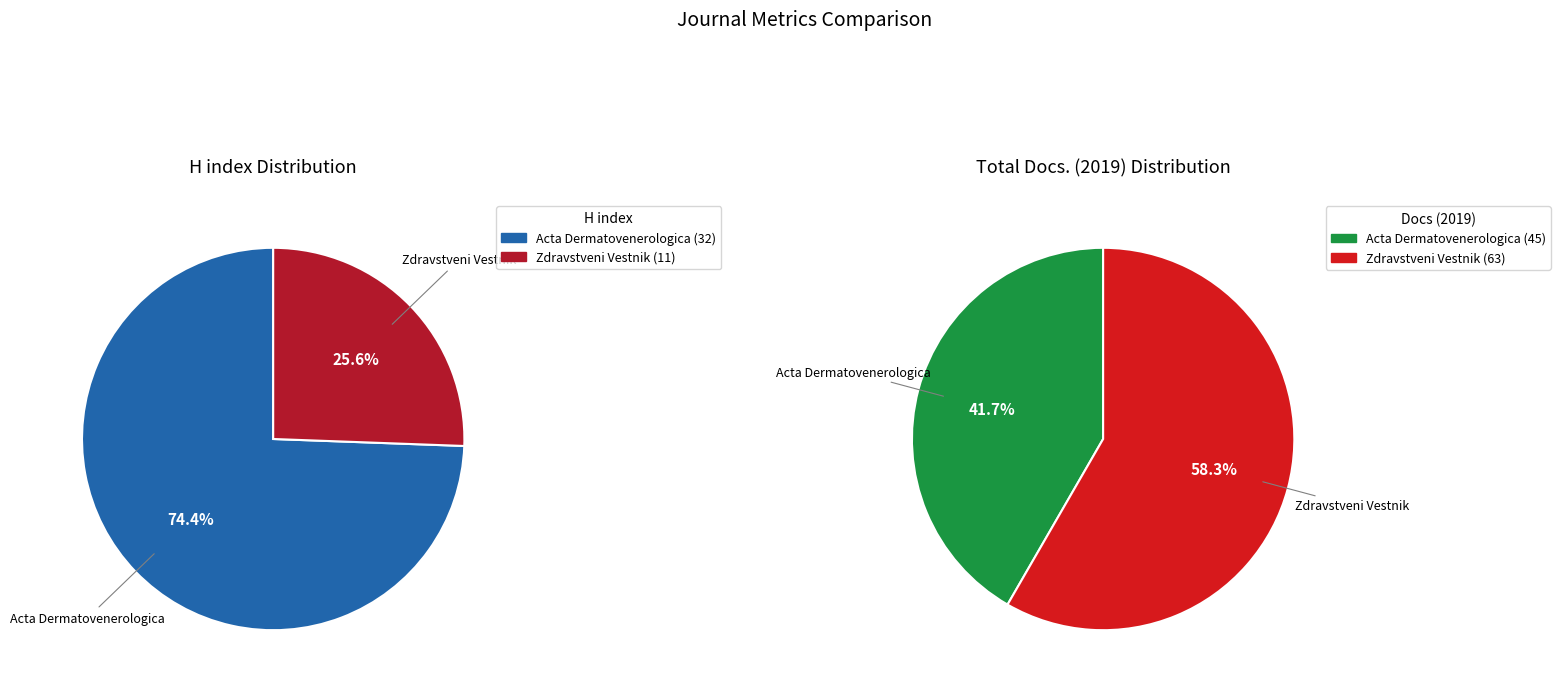

Which category has the smallest portion of the pie?

Zdravstveni Vestnik